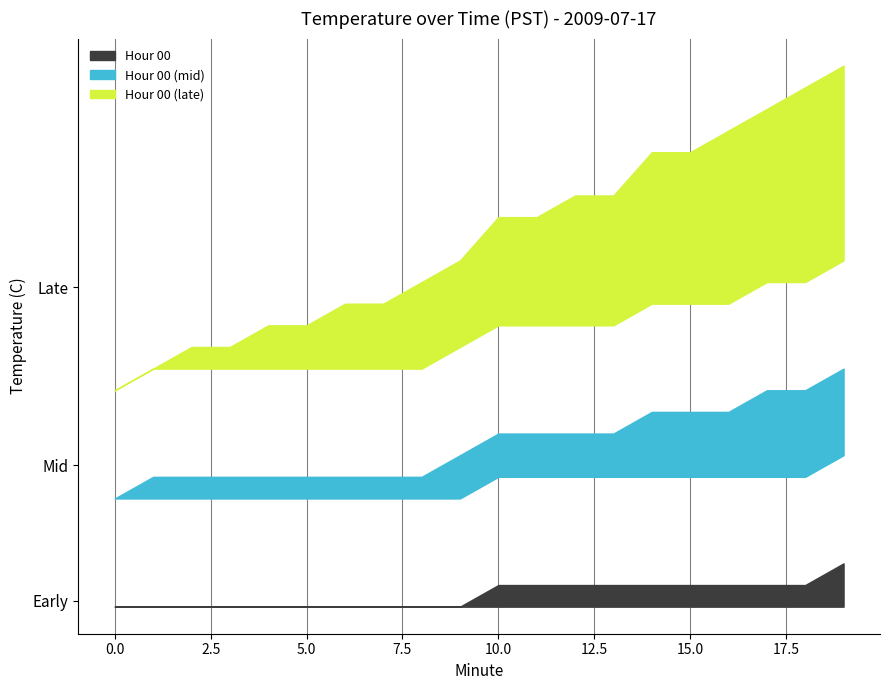

Reading left to right, extract all data points from this chart.

Hour 00: 17.3	17.2	17.2	17.2	17.2	17.2	17.1	17.1	17.1	17.1	17.1	17.1	17.1	17.2	17.2	17.2	17.2	17.1	17.1	17.1
Hour 00 (mid): 17.1	17.1	17.1	17.0	17.0	17.0	16.9	16.9	16.9	16.9	16.9	16.8	16.8	16.8	16.8	16.8	16.8	16.8	16.8	16.7
Hour 00 (late): 16.7	16.7	16.6	16.6	16.5	16.5	16.4	16.4	16.3	16.3	16.2	16.2	16.1	16.1	16.0	16.0	15.9	15.9	15.8	15.8